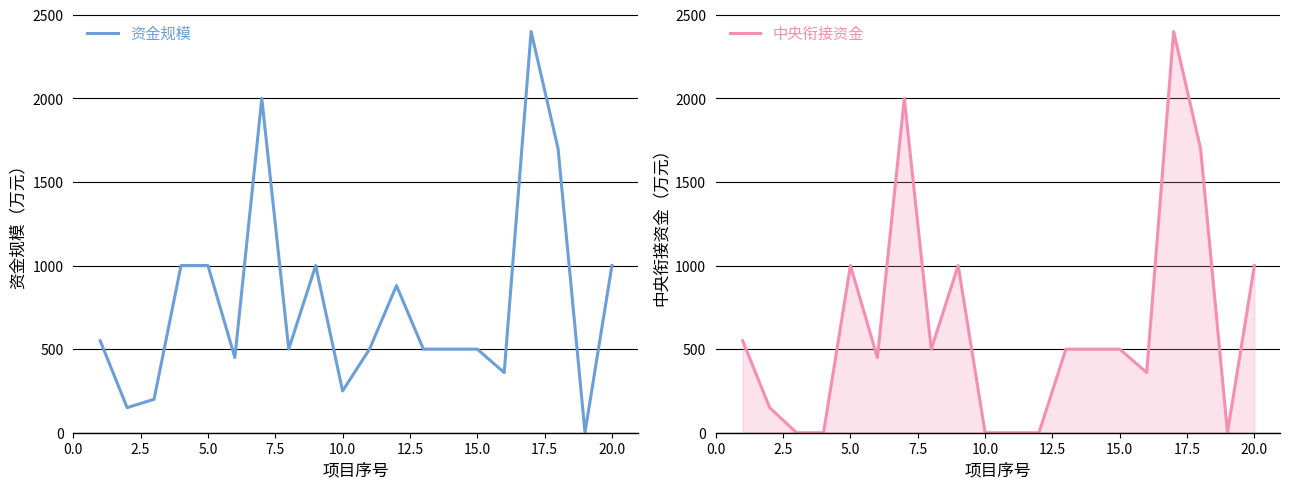

List the series in order of their peak value, highest first.

资金规模, 中央衔接资金